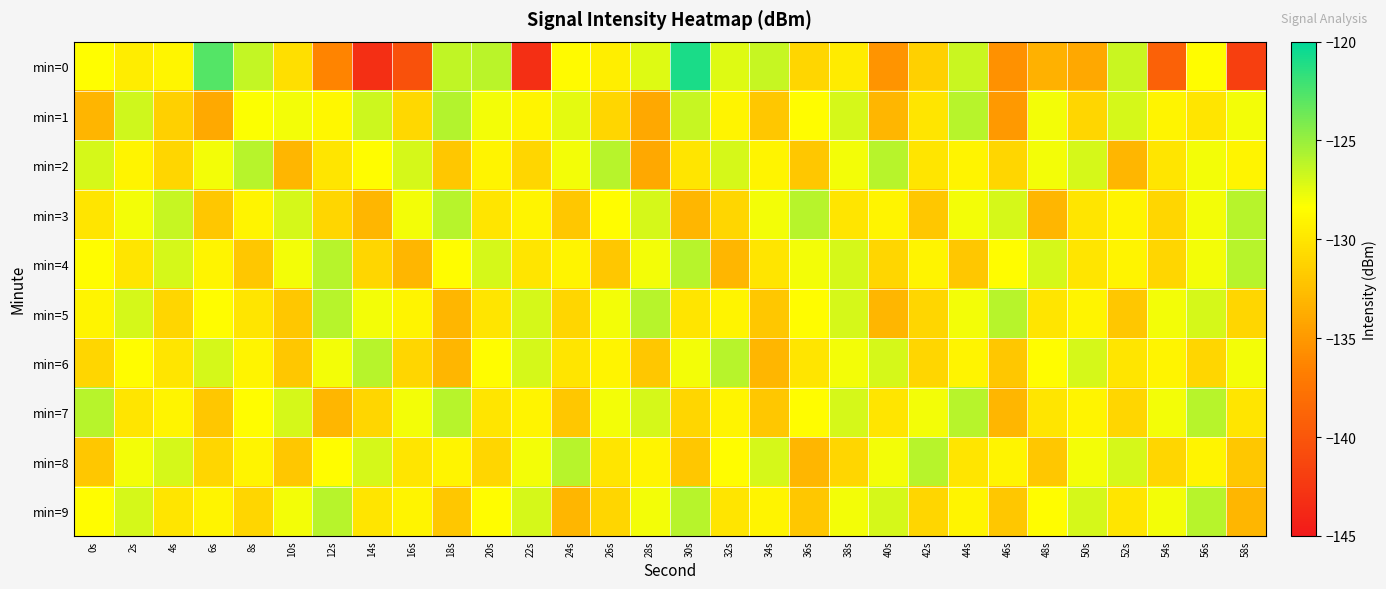

At how many categories does at least one series exceed -124?

2